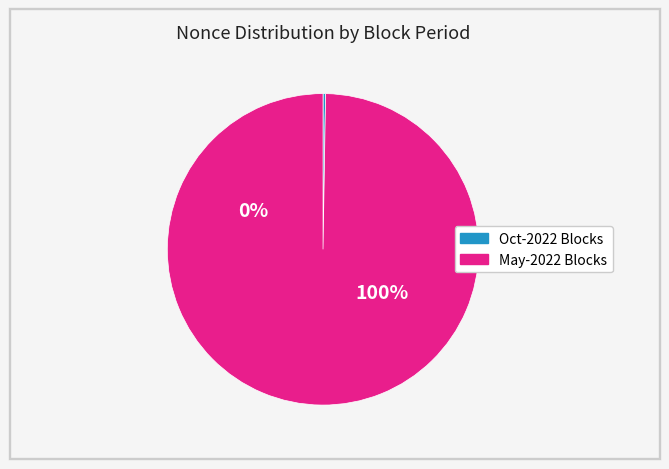

True or false: 190847 accounts for 0% of the total.

True